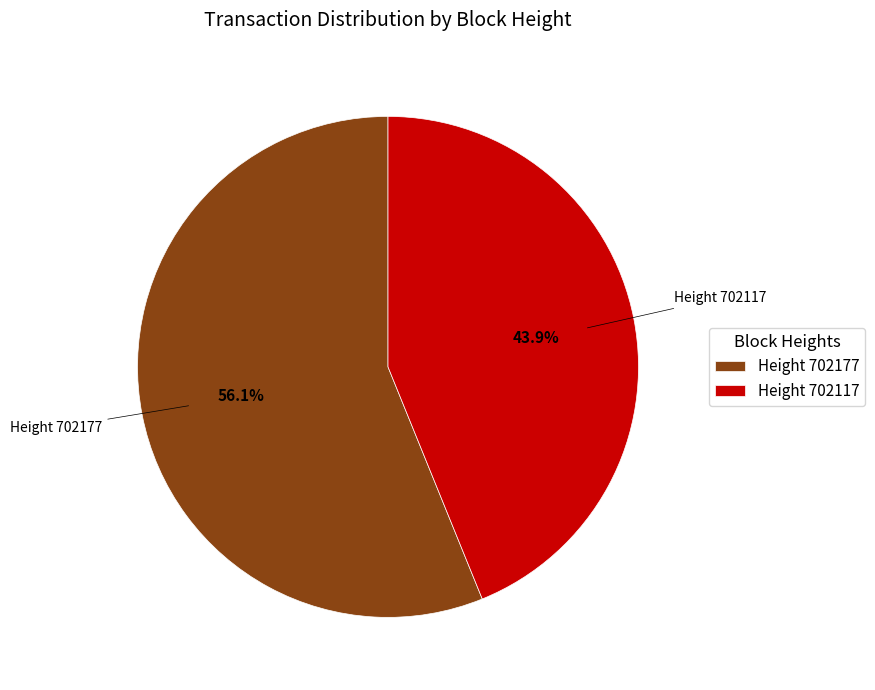

How many slices are in this pie chart?

2